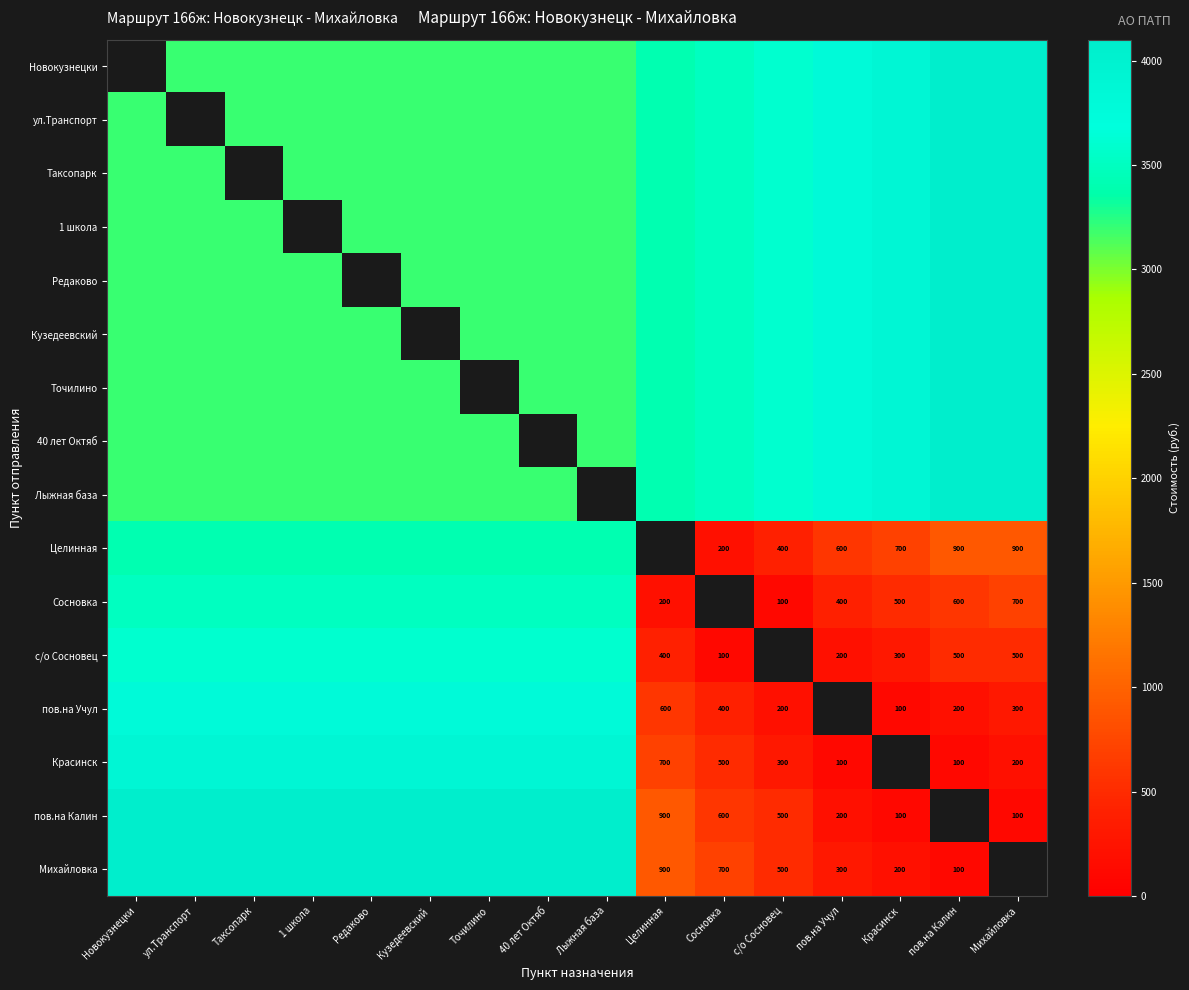

The Сосновка series shows 334 at Целинная. True or false?

False